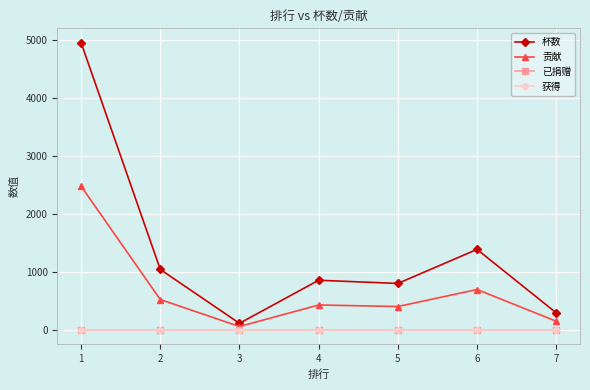

Between 3 and 5, which series saw the biggest shift?

杯数